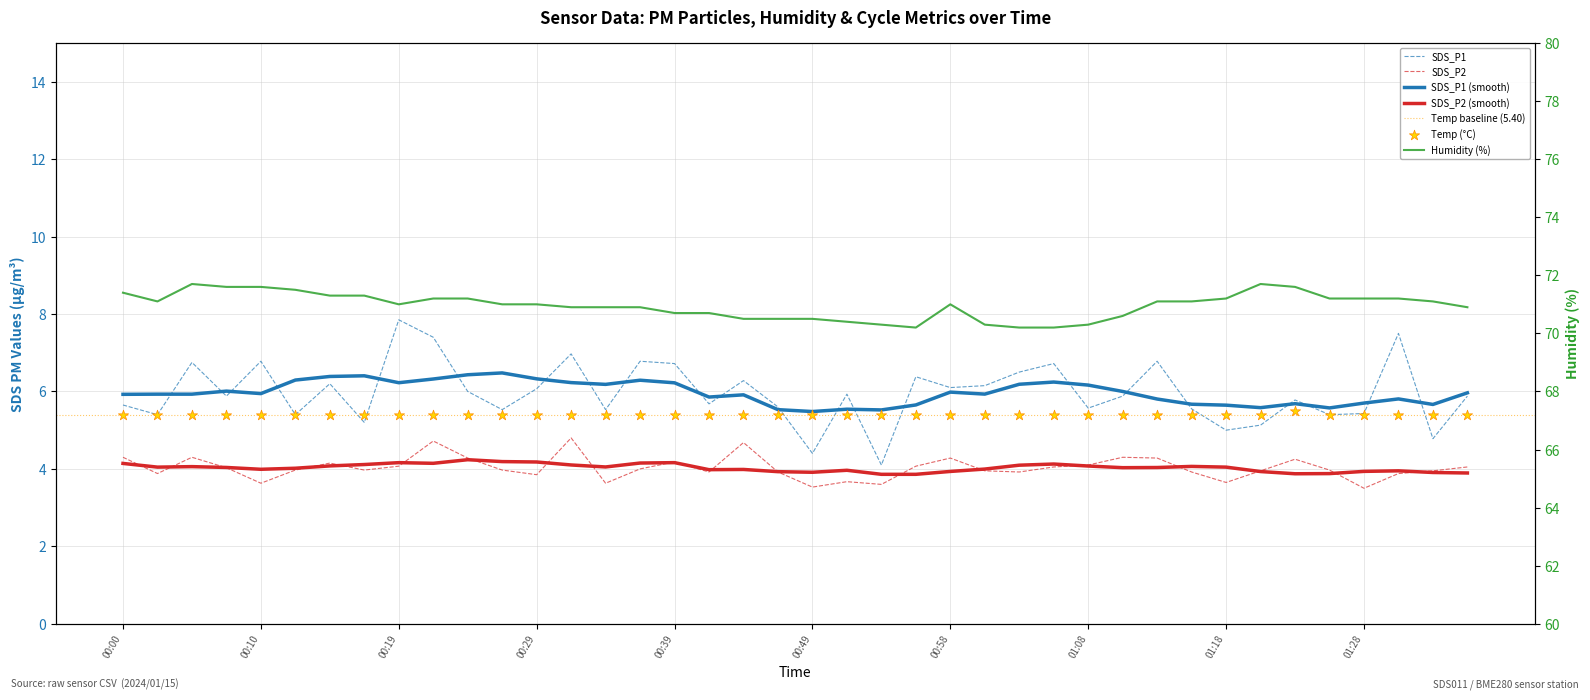

Is the value of Humidity at Humidity greater than the value of Temp at 8?

Yes